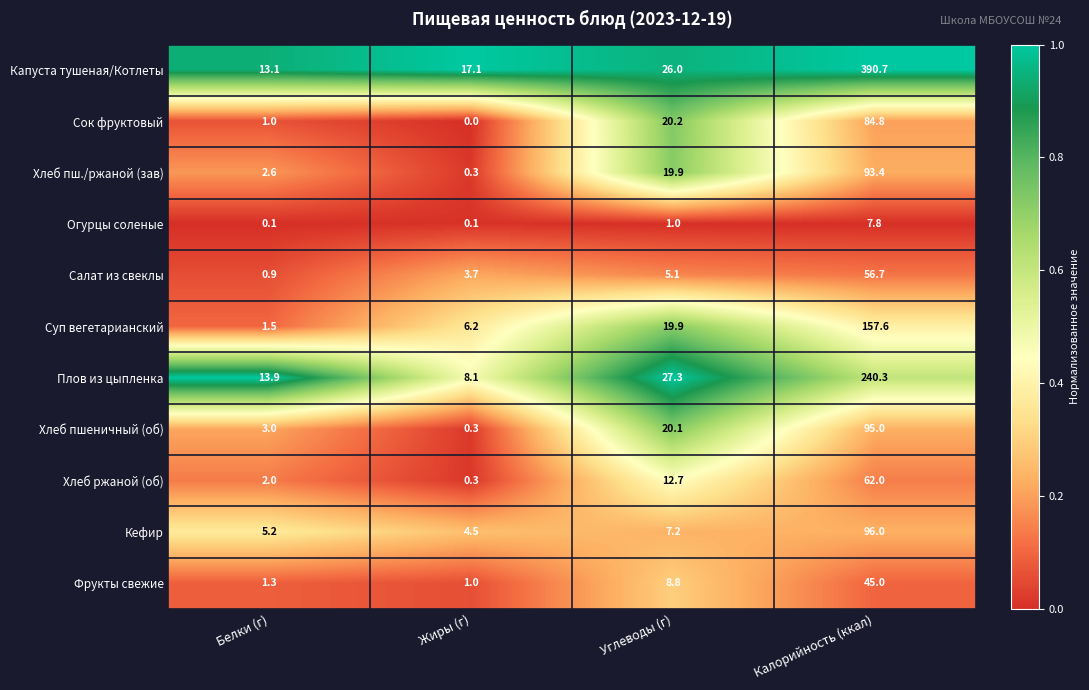

True or false: Плов из цыпленка has a value of 13.9 at Белки (г).

True